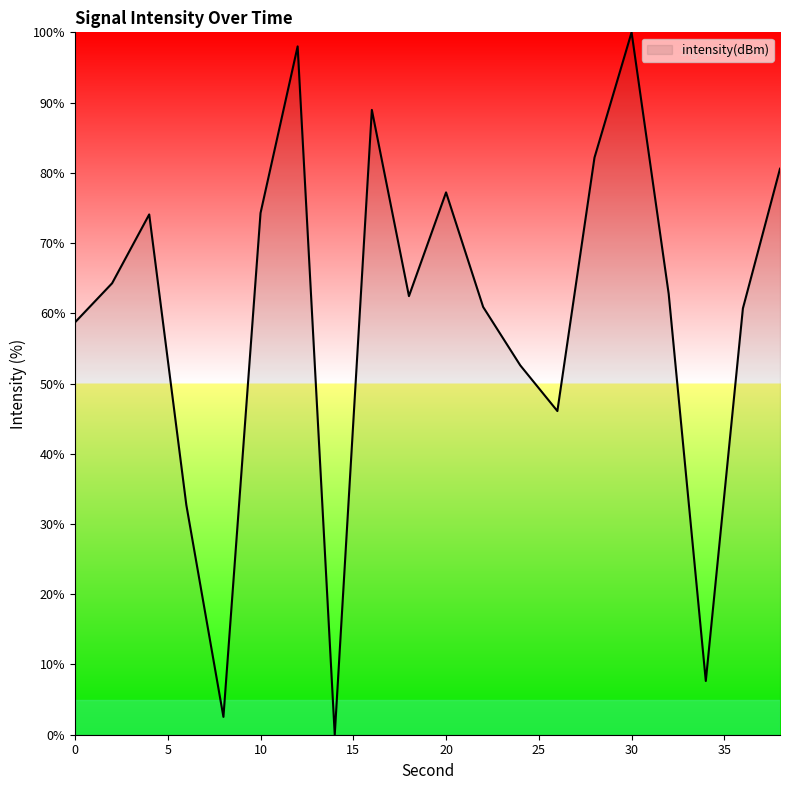

What is the average value?

59.3